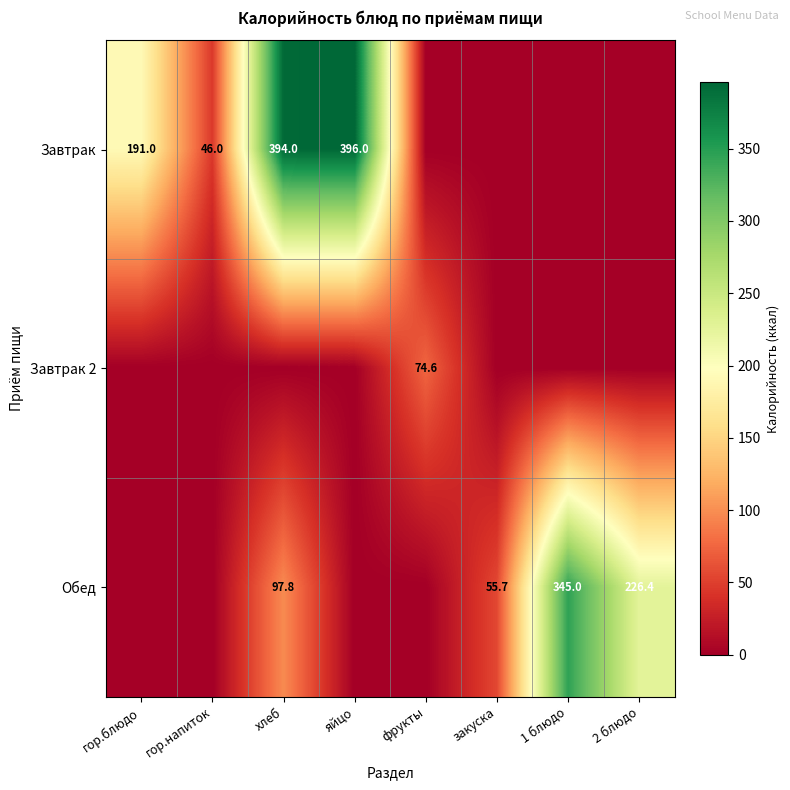

Is it true that Завтрак 2 equals 120.9 at фрукты?

False